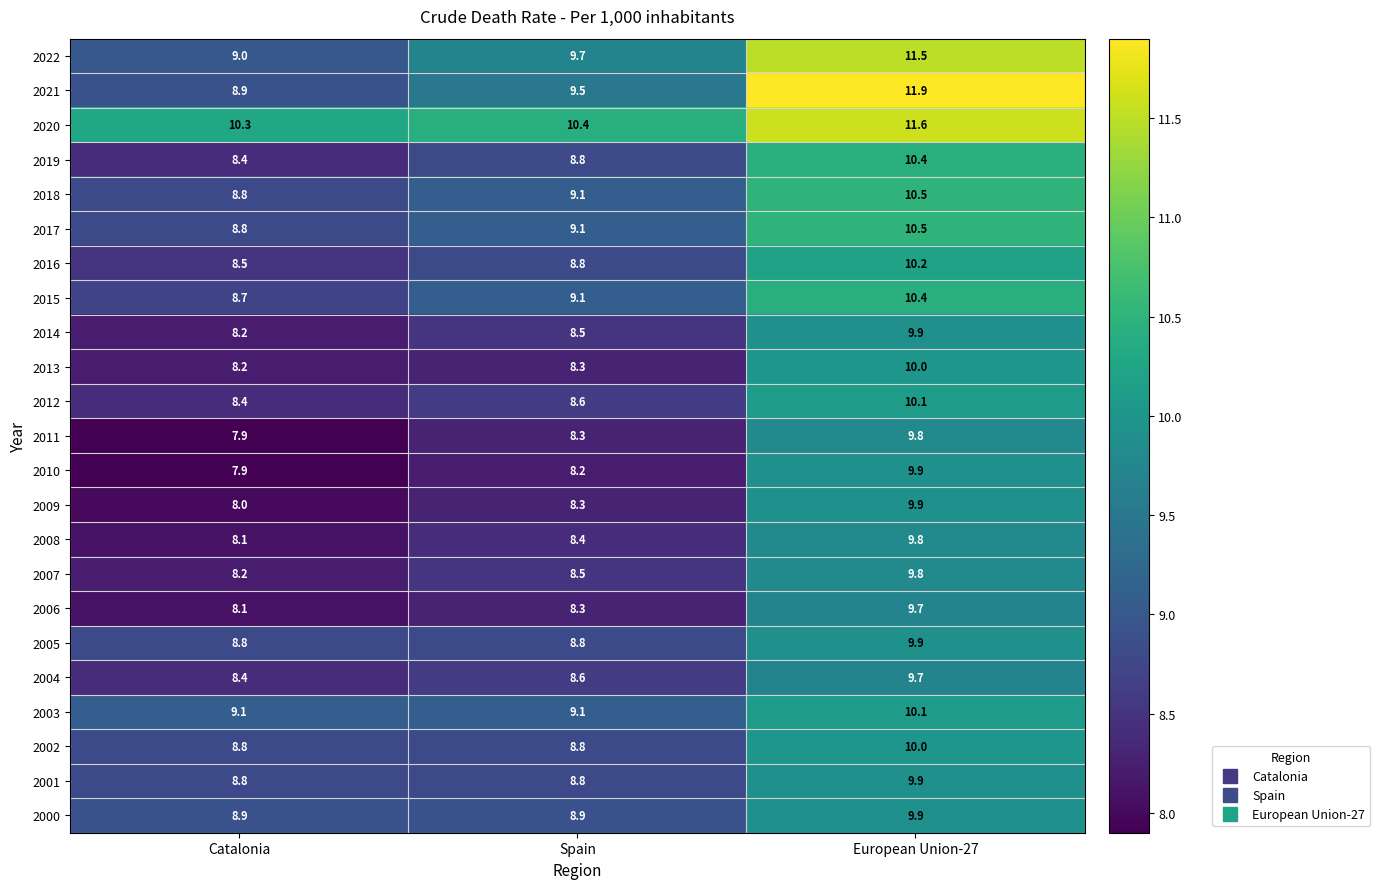

What is the difference between the maximum and minimum values in the 2009 series?

1.9